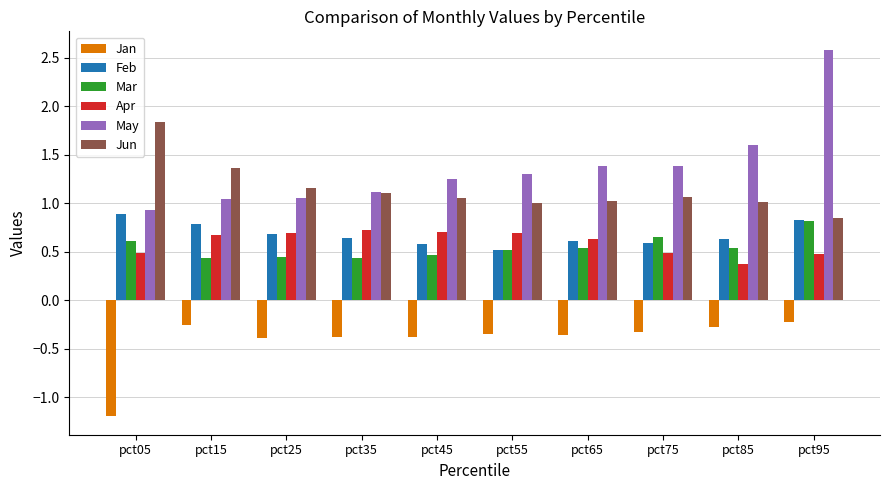

What is the spread (max minus min) of values at pct65?

1.7